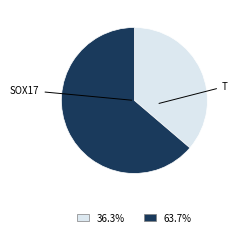

Is there a majority slice in this chart?

Yes